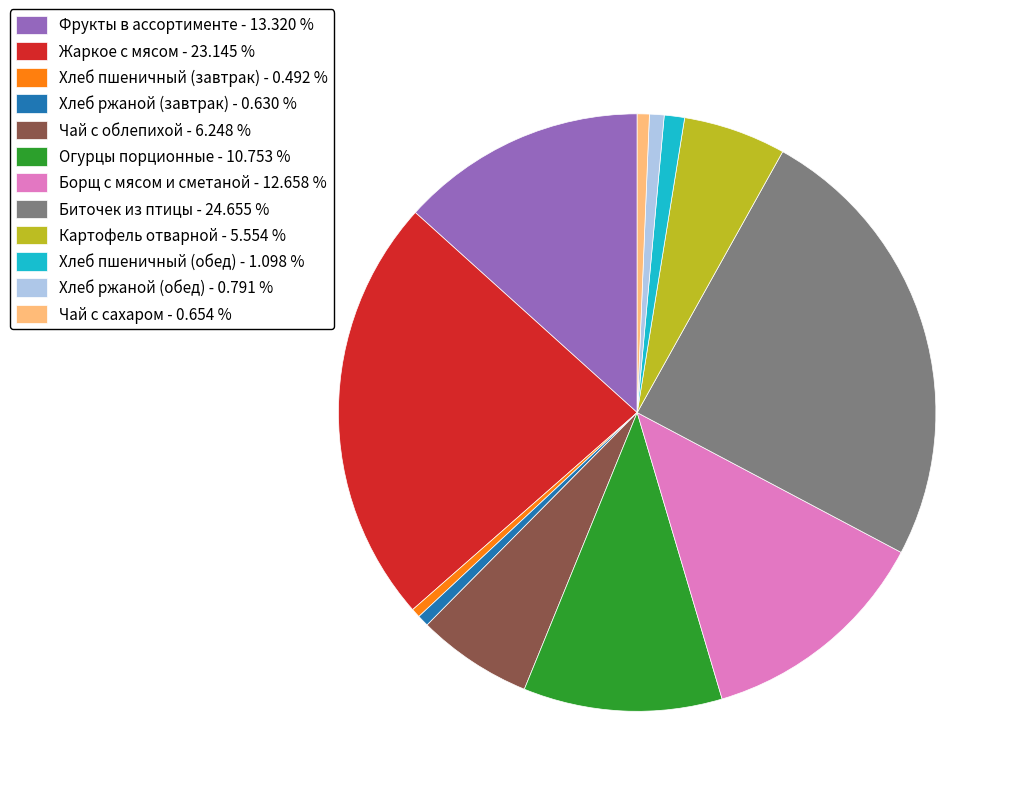

Count the number of slices in the pie.

12